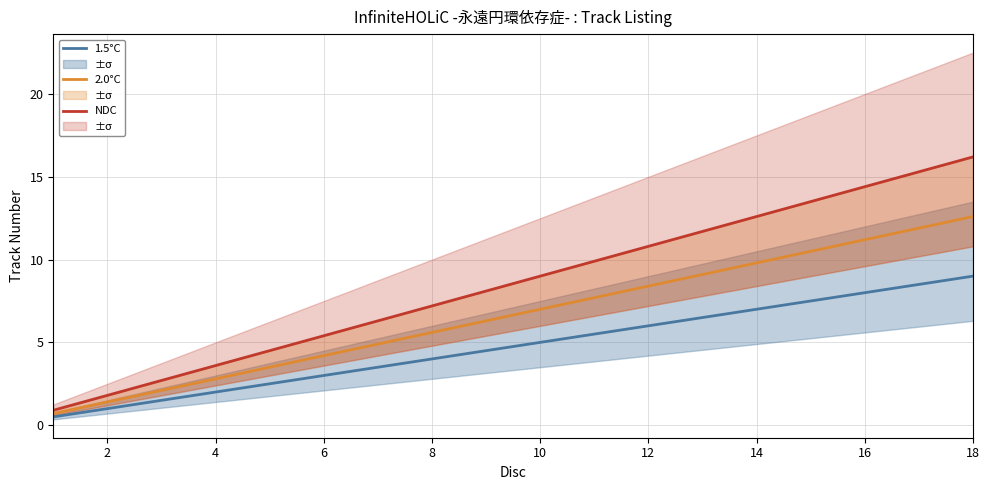

True or false: 2.0°C has more than 0 interior local peaks.

False